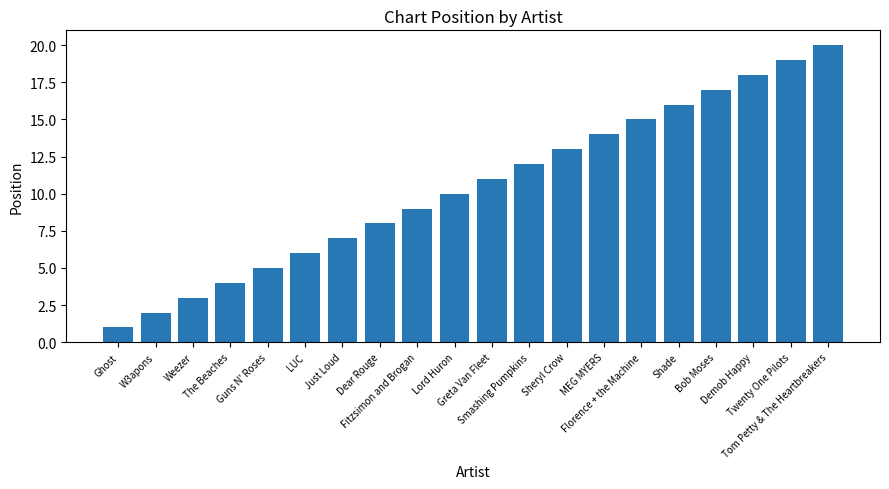

How many data points does each series have?

20